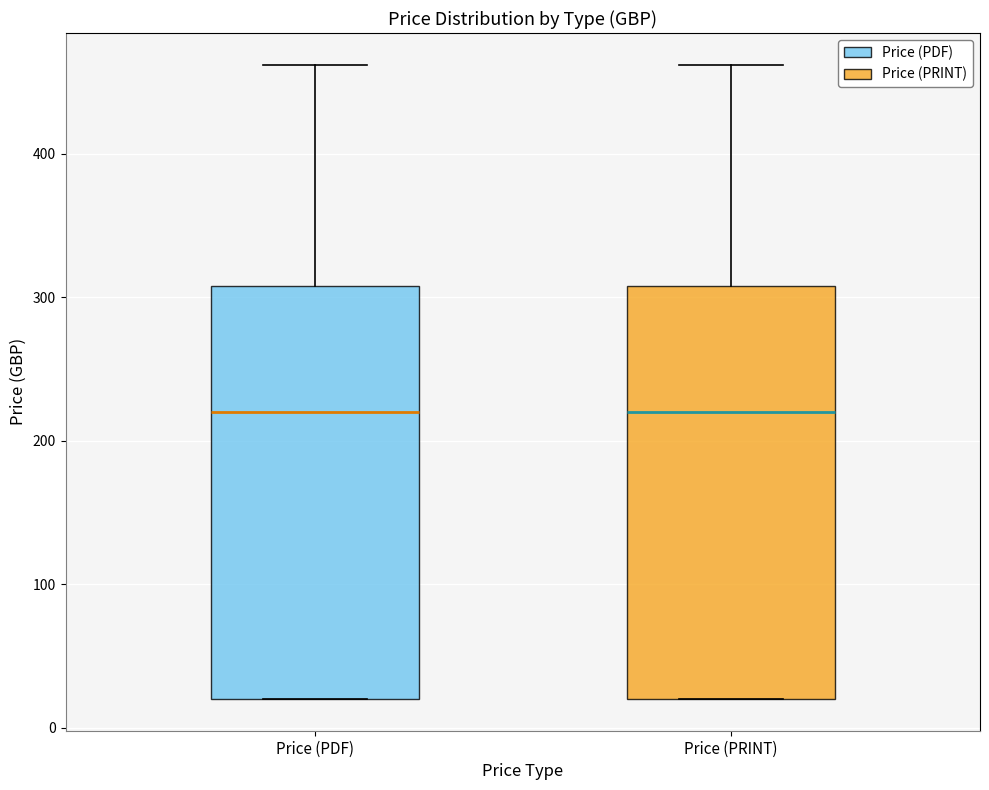

Reading left to right, read every box against the y-axis: the position of its median line, the range the box covers, and the ends of its whiskers. The values are not printed on the chart, so give them approximately, as read against the axis.

Price (PDF): median 220, box 20 to 310, whiskers 20 to 460
Price (PRINT): median 220, box 20 to 310, whiskers 20 to 460